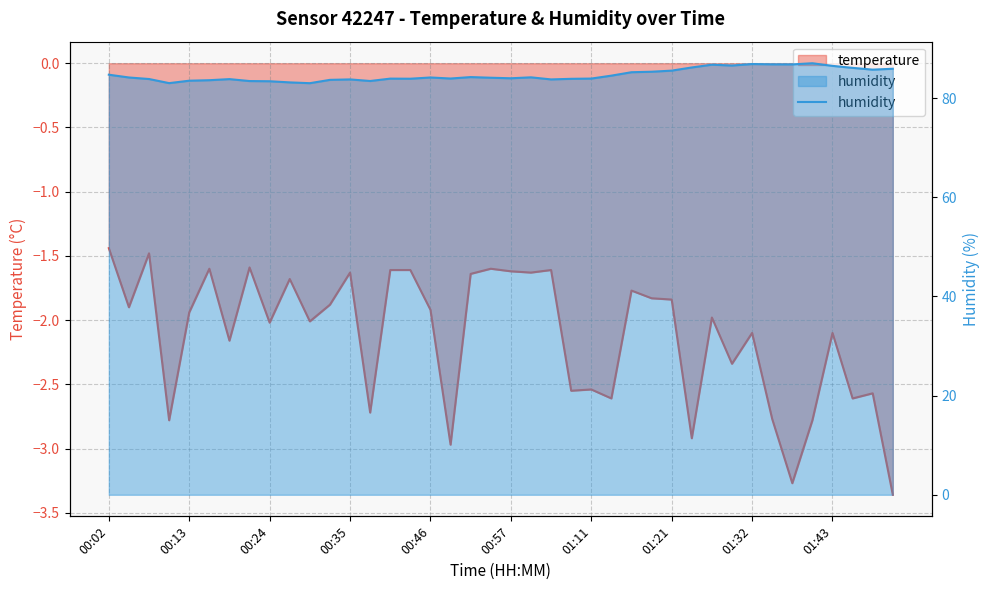

How many data points does each series have?

40